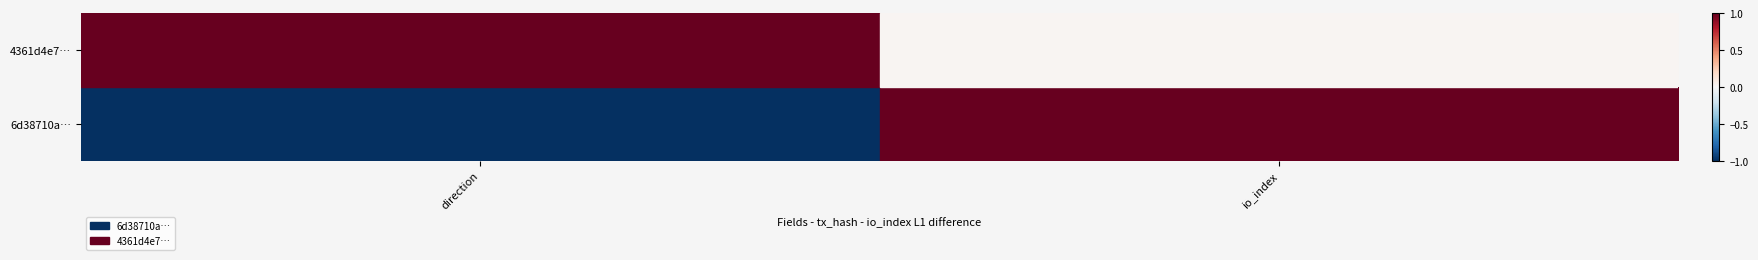

Rank the series at io_index from lowest to highest value.

4361d4e7…, 6d38710a…